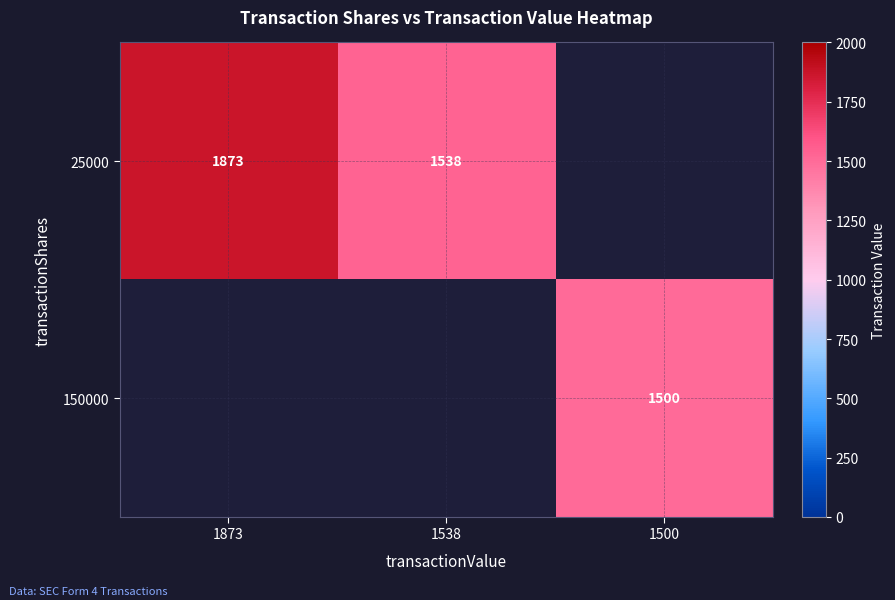

At how many categories does at least one series exceed 1720?

1